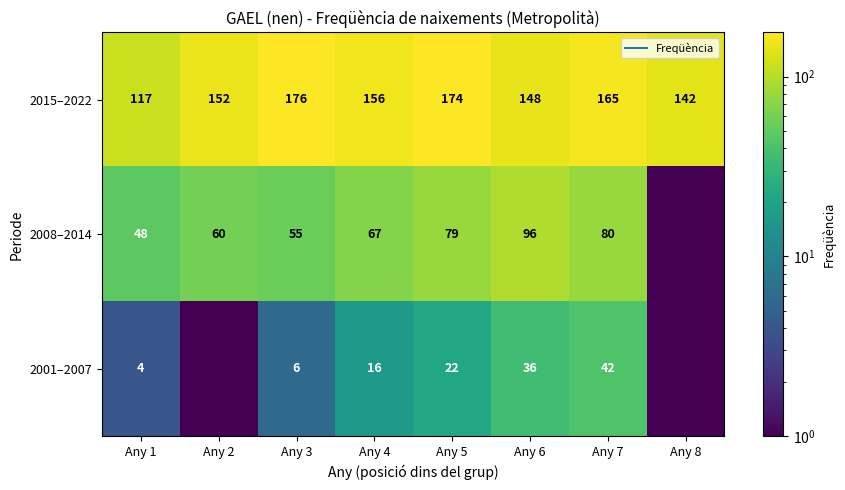

How many data points does each series have?

8